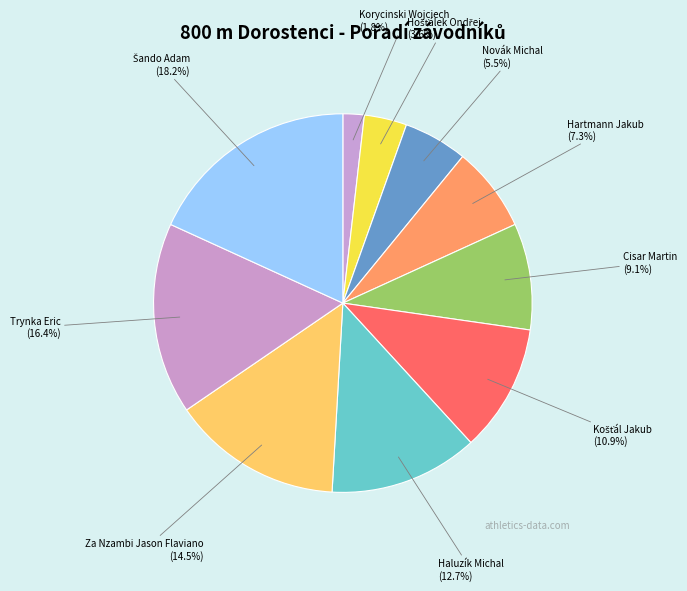

What portion of the pie excludes Za Nzambi Jason Flaviano?

85.5%